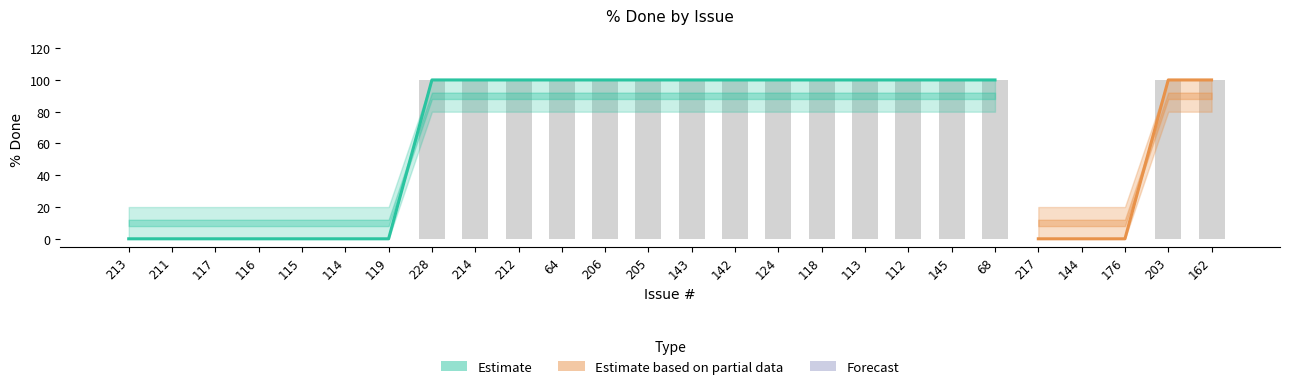

The value of % Done at 213 is 0. True or false?

True